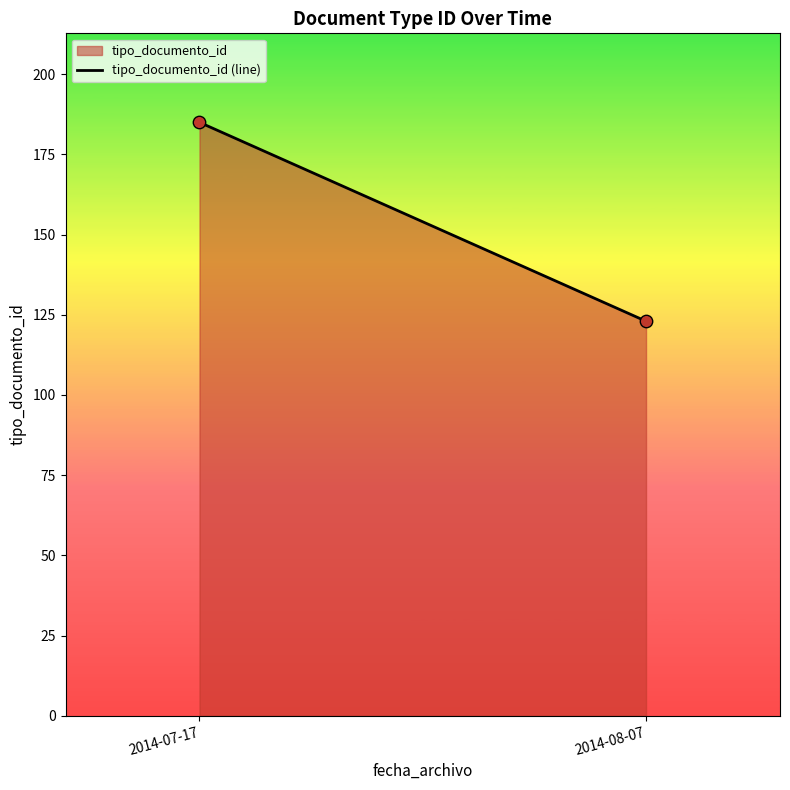

What is the average Y value?

154